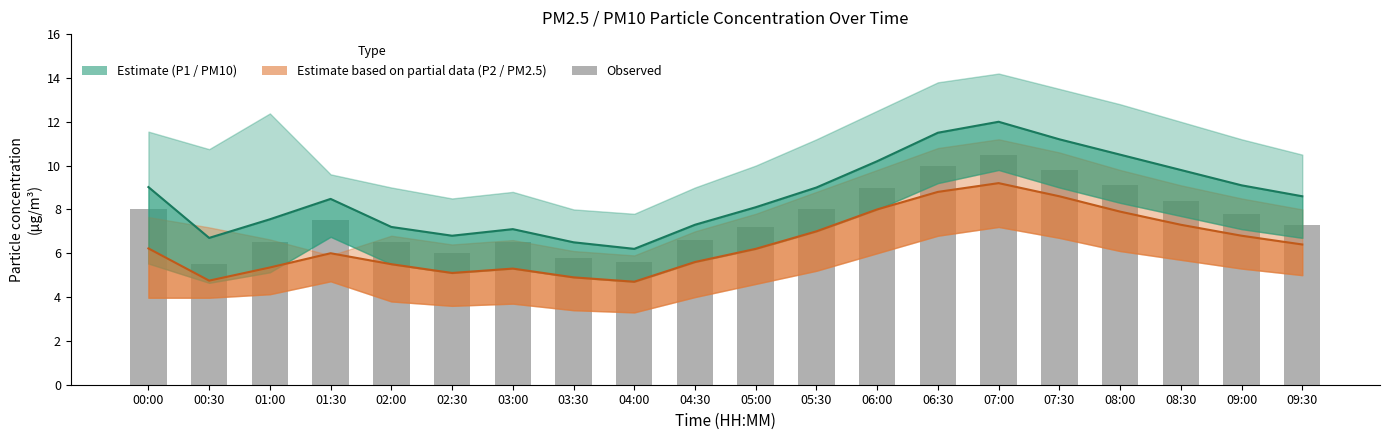

At which label does Estimate (P2) reach its peak?

07:00